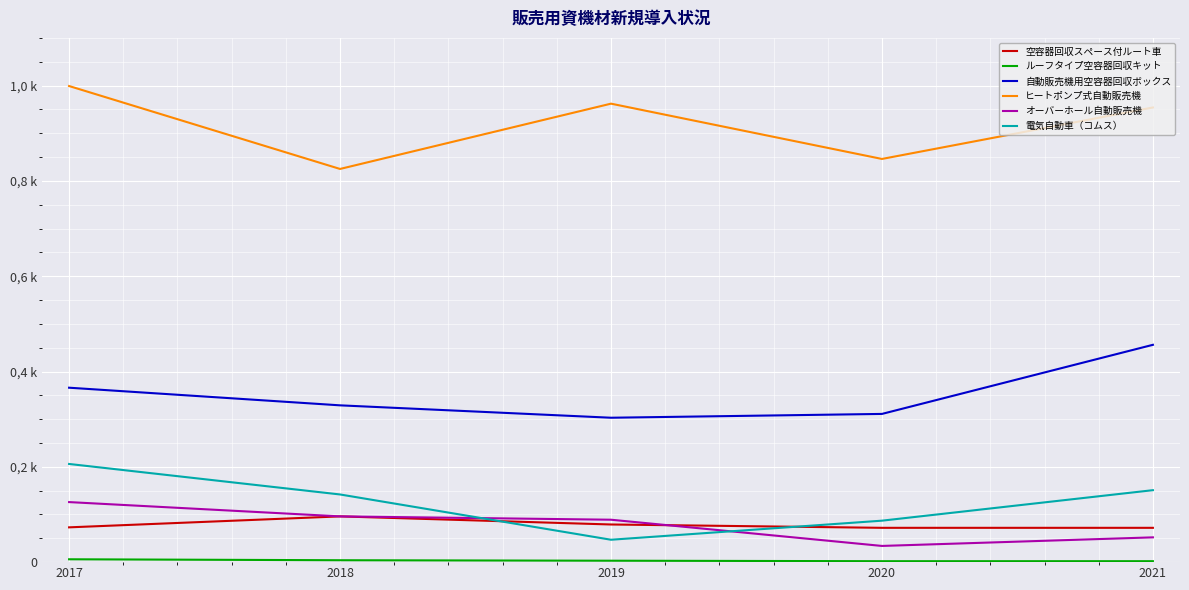

Count the number of data series in this chart.

6